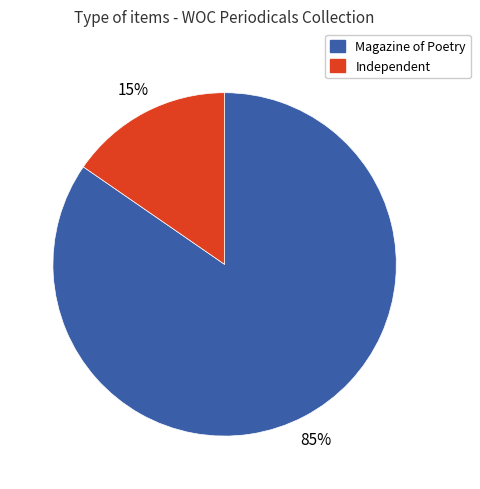

Rank the categories by value from highest to lowest.

Magazine of Poetry, Independent